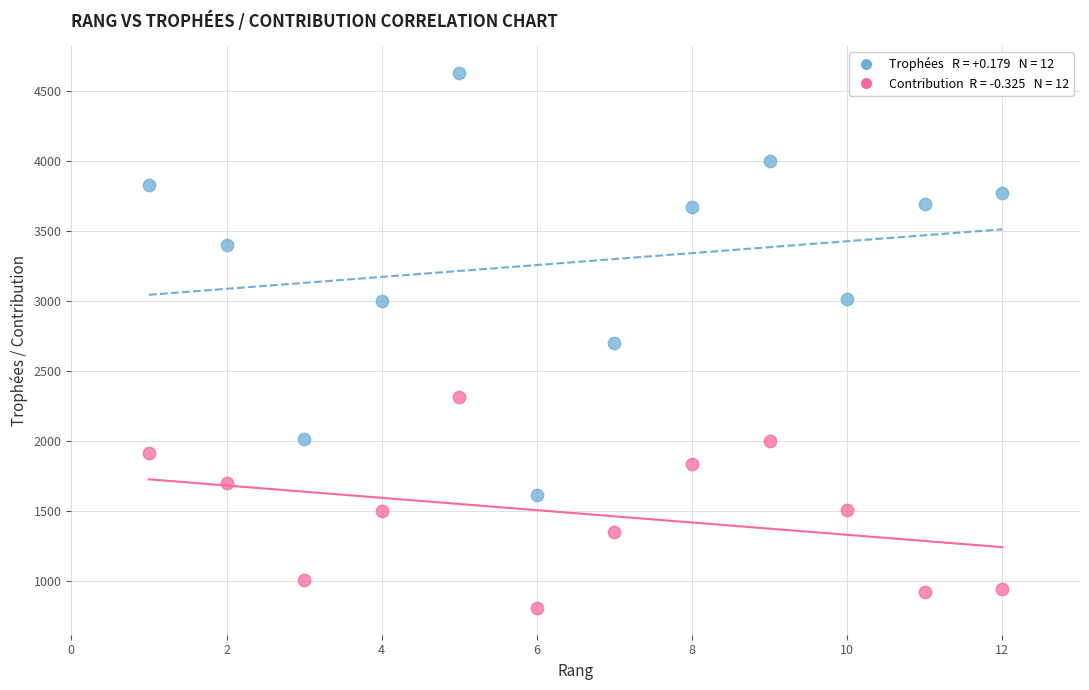

Across all data points, what is the range of Y values (max minus min)?

3823